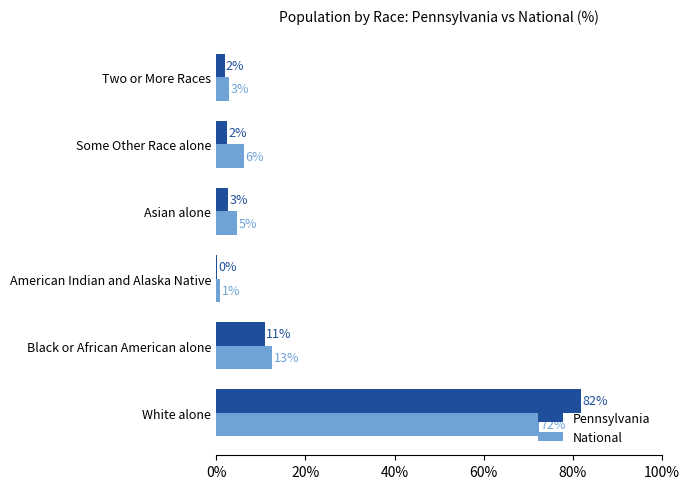

What are all the series names shown in the legend?

Pennsylvania, National